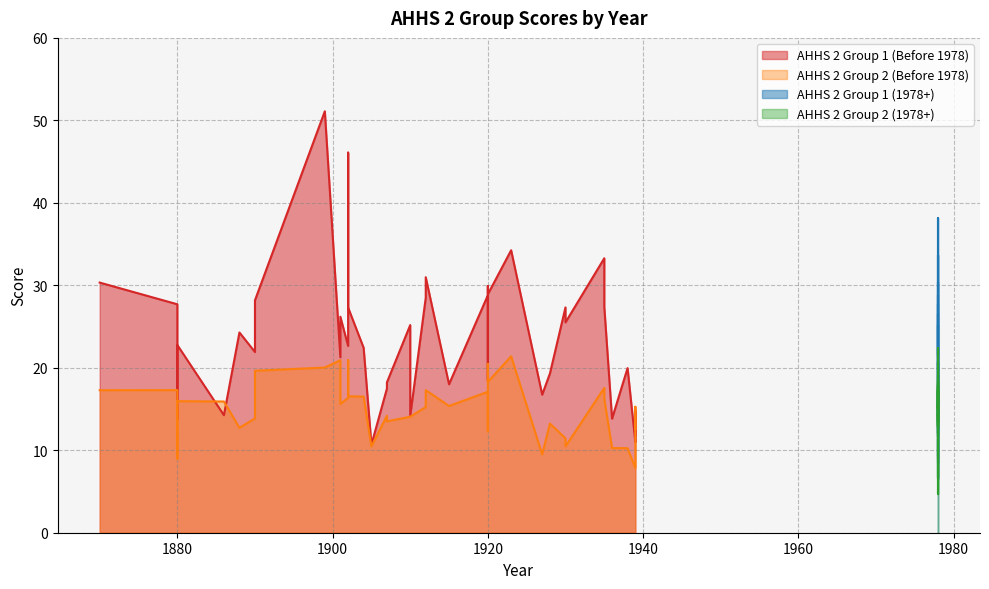

At how many categories does at least one series exceed 32?

6